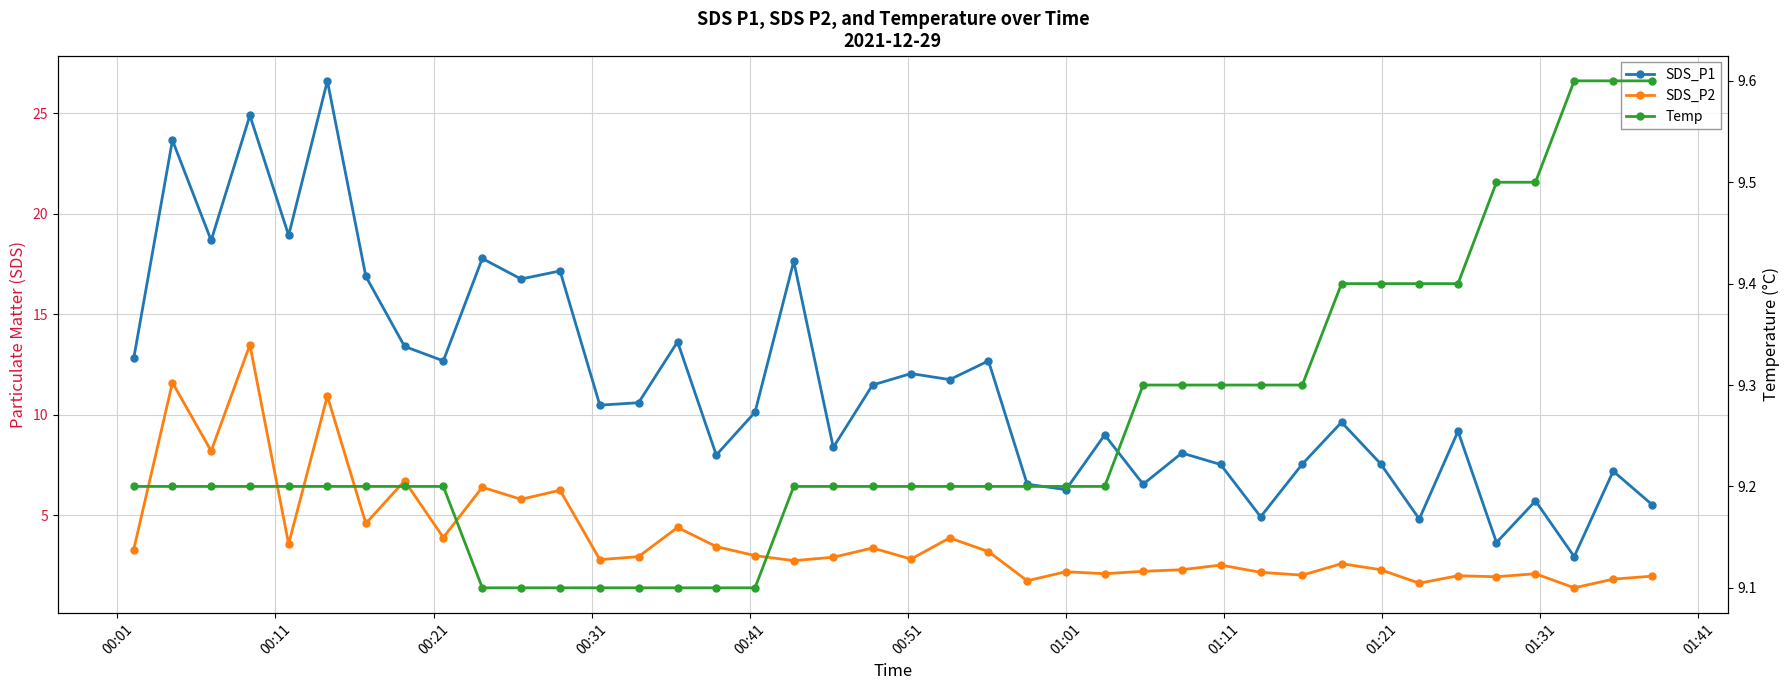

Rank the series by their average value, from highest to lowest.

SDS_P1, Temp, SDS_P2